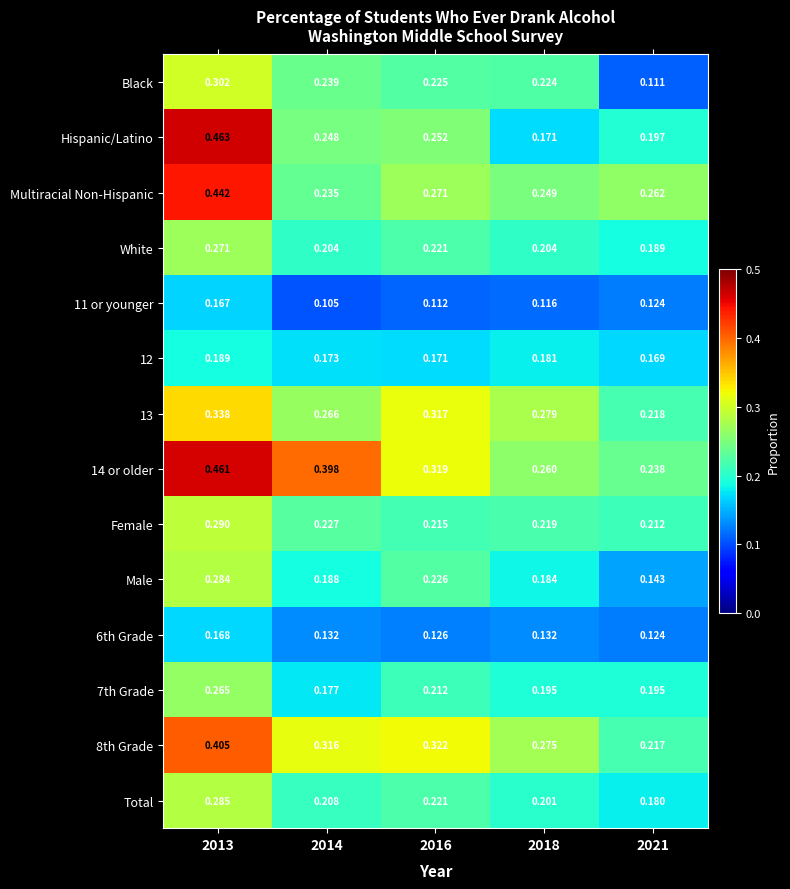

Which series has the widest spread of values?

Hispanic/Latino